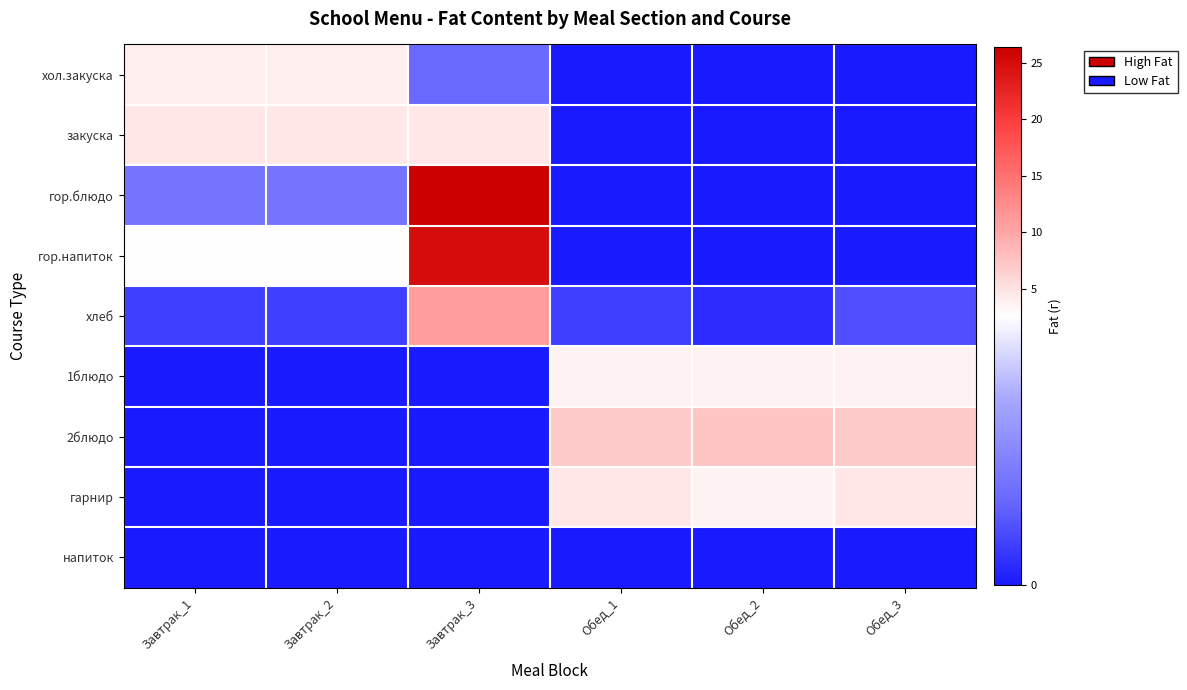

How many distinct data groups are displayed?

9